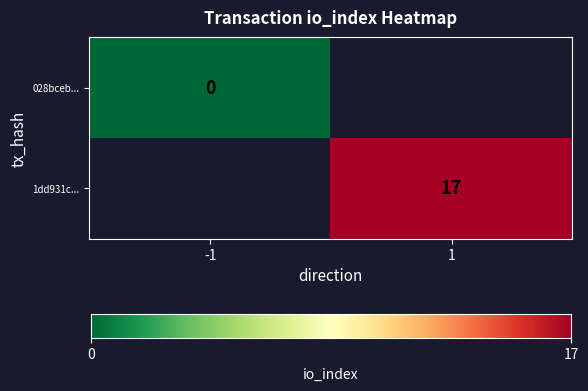

Is it true that 1dd931c... equals 17 at 1?

True